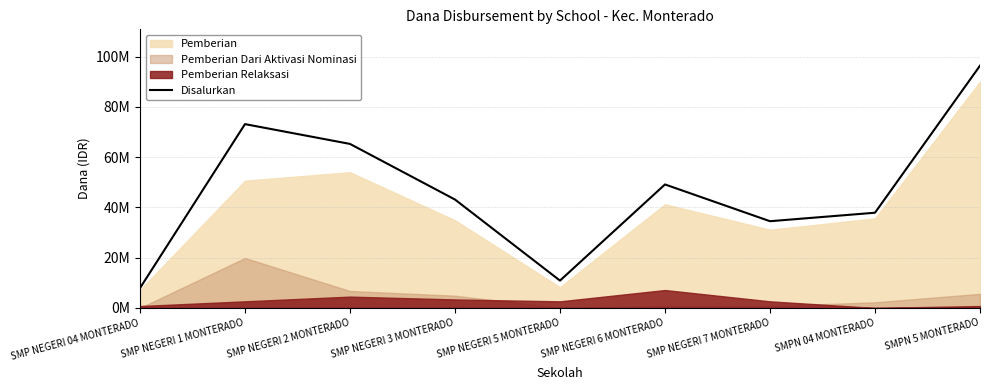

The value at SMP NEGERI 7 MONTERADO is 34500000. True or false?

True